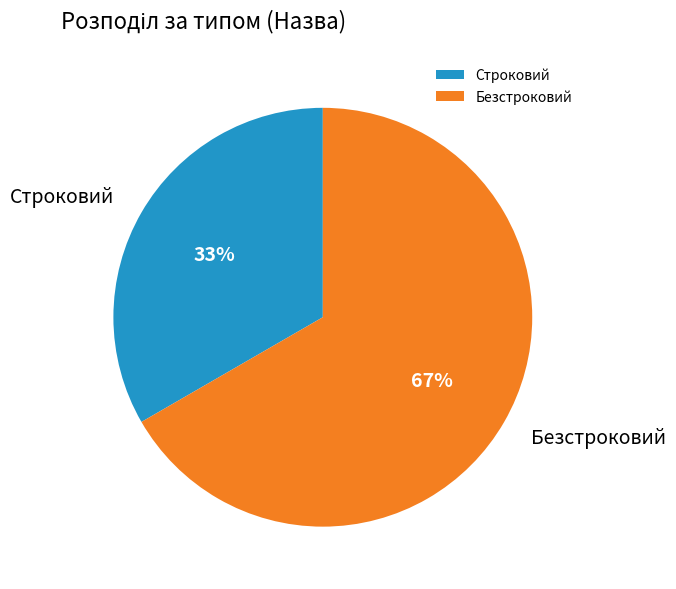

To the nearest percent, what percentage of the pie is Строковий?

33%